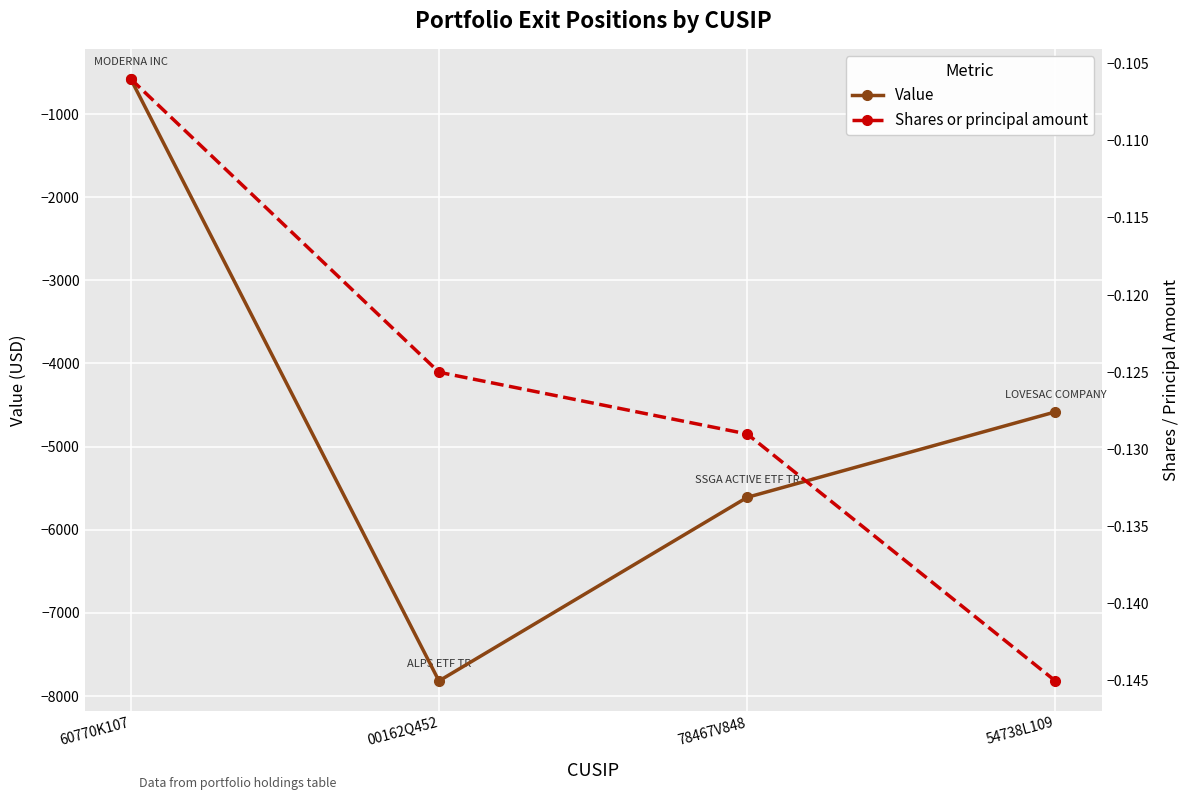

How many values in the Value series exceed -4582?

1